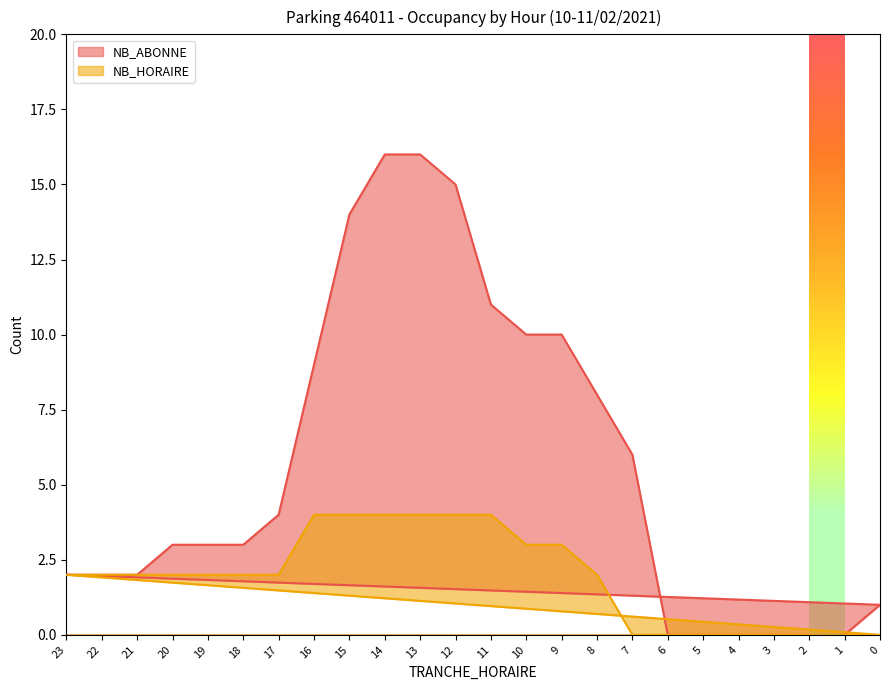

Where does the NB_HORAIRE series first go above 2?

9